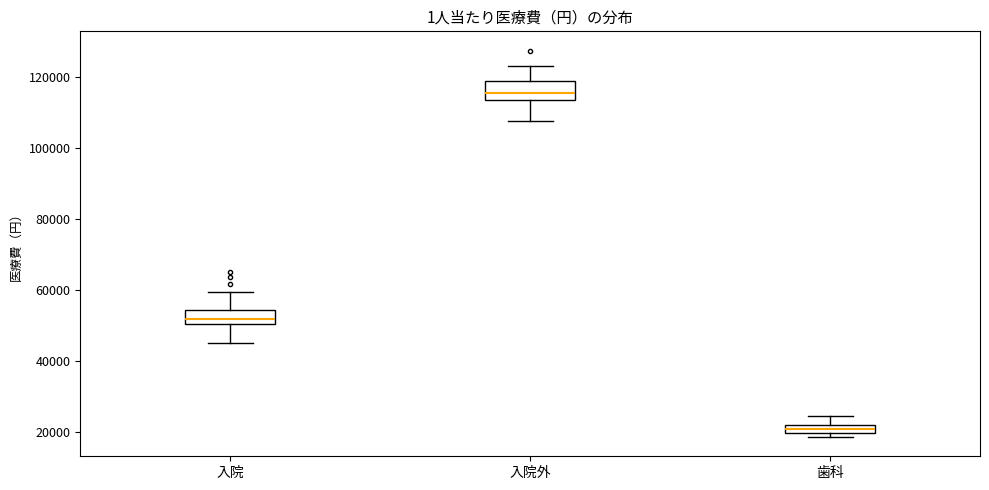

Where does the median line of the box for 入院 sit on the y-axis? The values are not printed on the chart, so give them approximately, as read against the axis.

52000